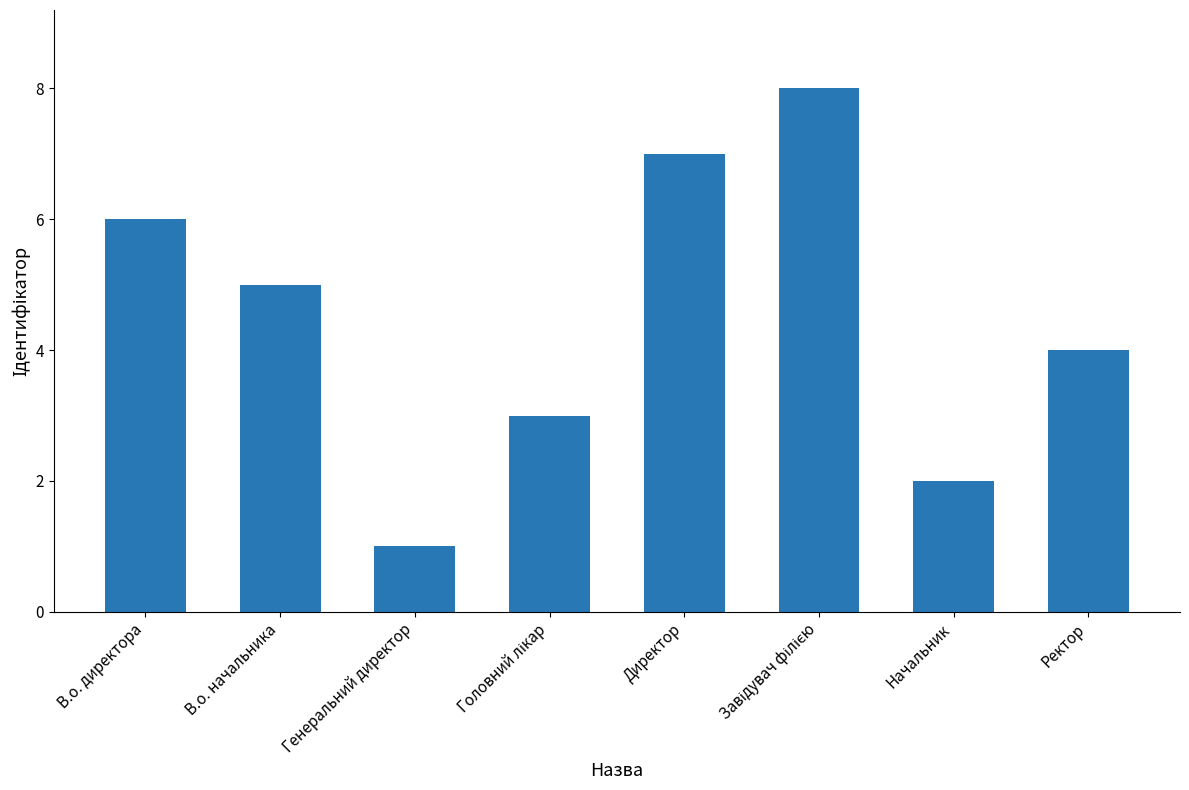

What is the value of the 2nd bar from the left?

5